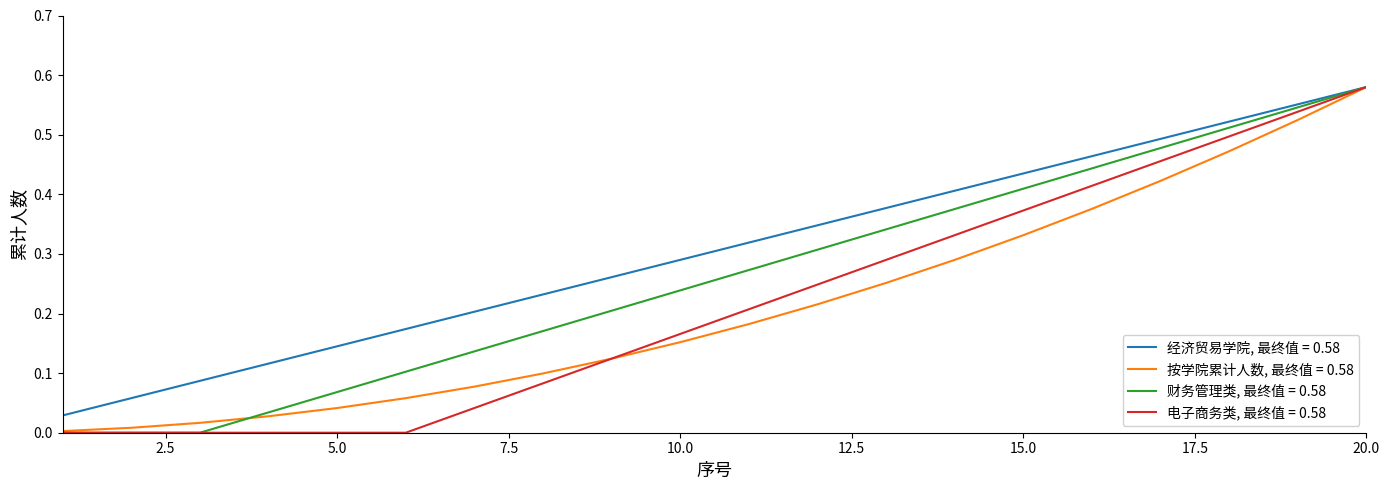

Which series has the largest total across all categories?

经济贸易学院, 最终值 = 0.58